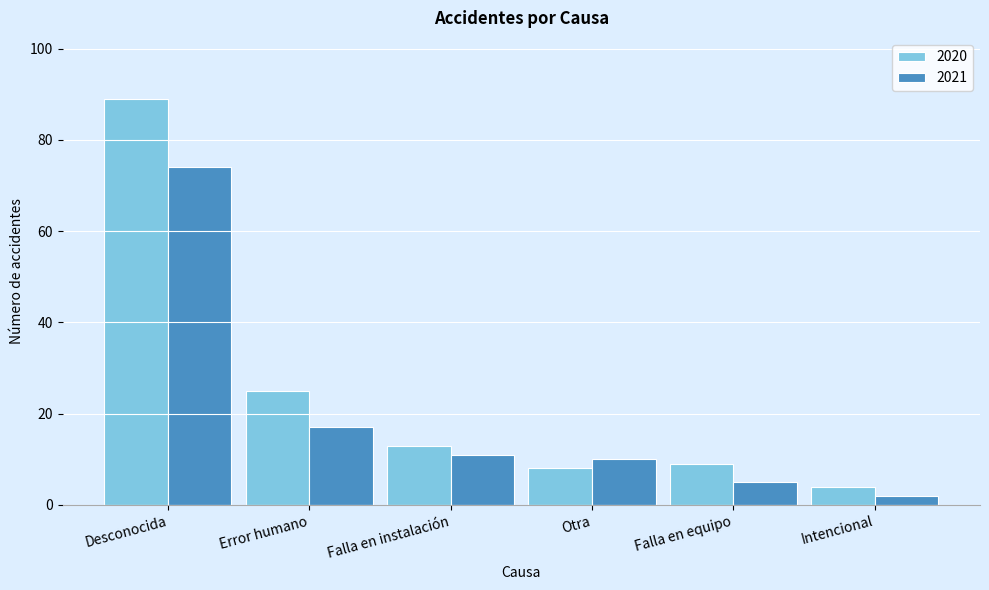

Reading left to right, what are all the values shown in this chart?

2020: 89	25	13	8	9	4
2021: 74	17	11	10	5	2